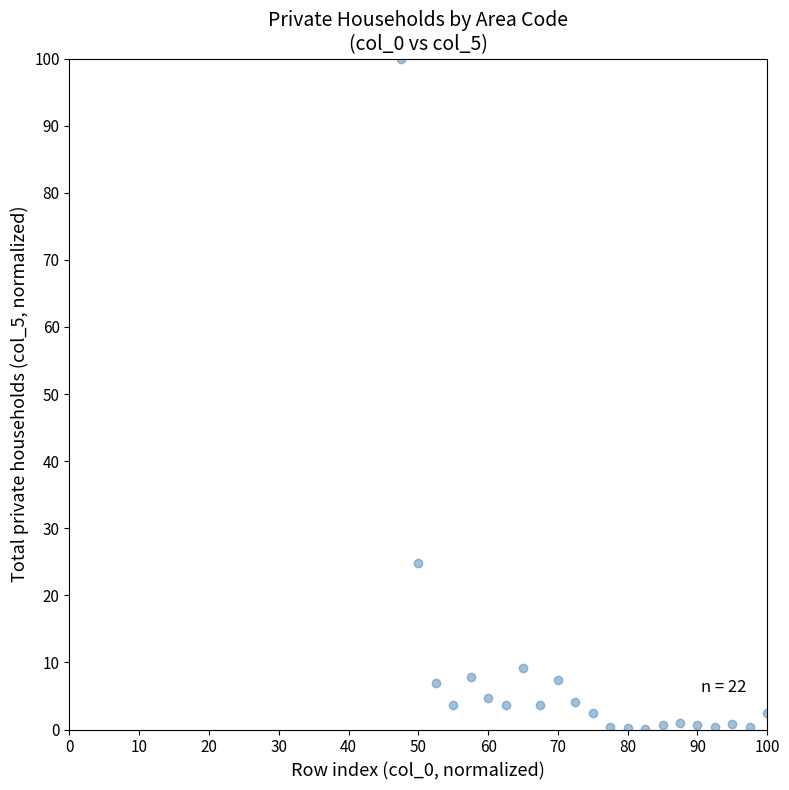

What Y value in the scatter plot is closest to 50?

24.9